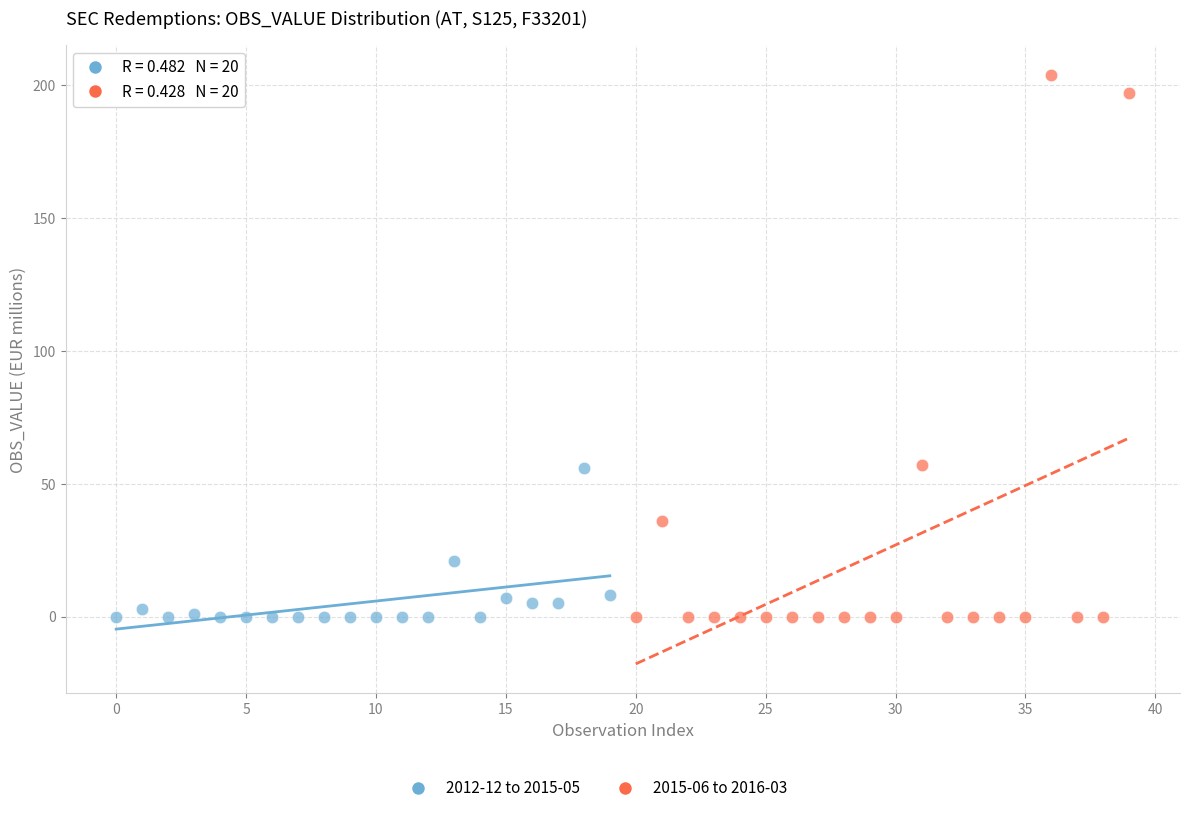

Which series has the largest Y range (max minus min)?

2015-06 to 2016-03